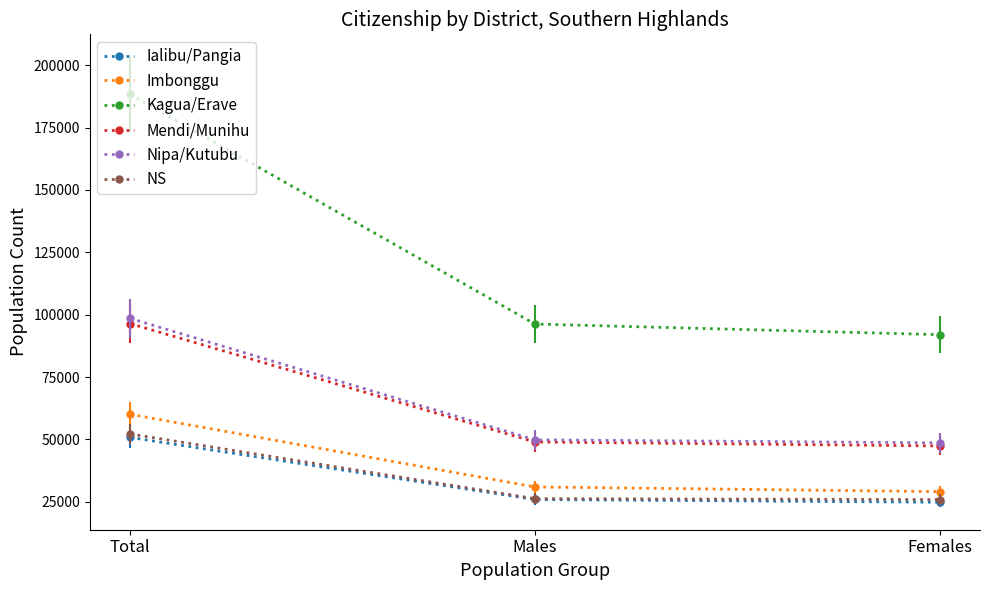

What is the value of the Kagua/Erave point at the 1st from the left?

188252